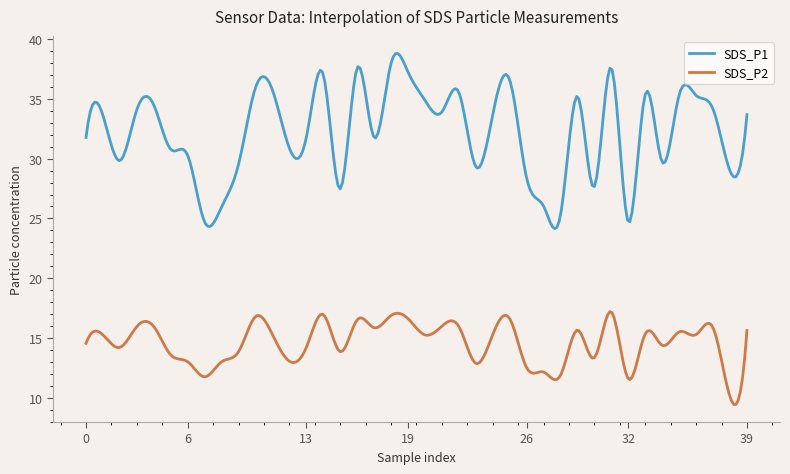

Which series has the largest total across all categories?

SDS_P1